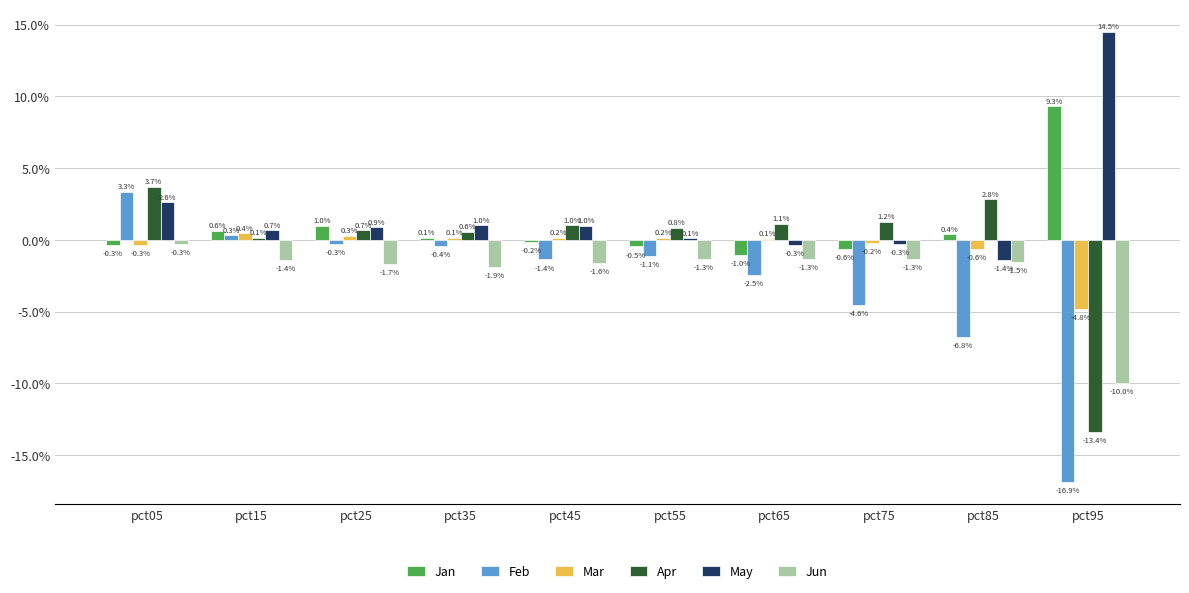

Does the chart contain stacked bars?

No